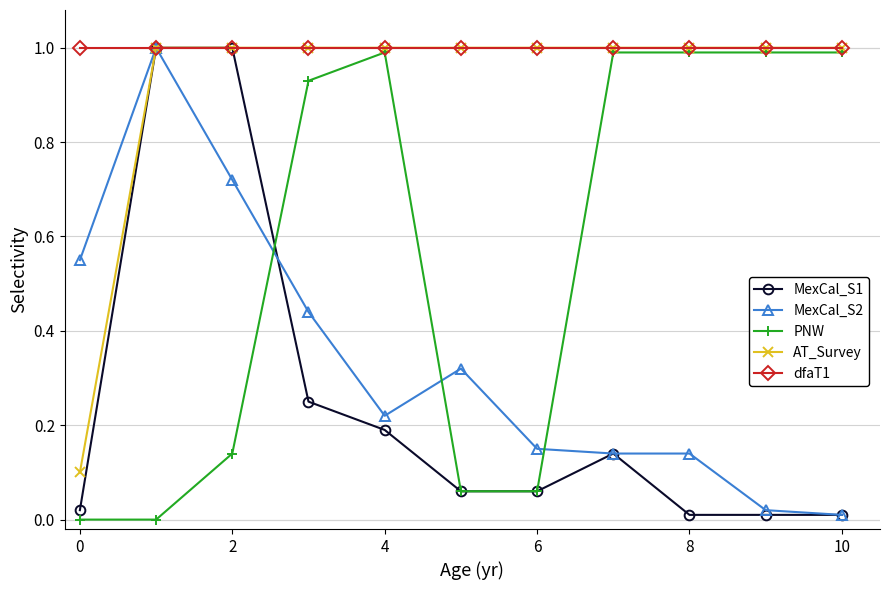

What is the value of the PNW point at the 10th from the left?

1.0